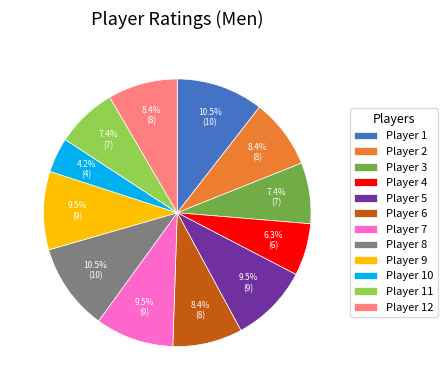

What is the smallest slice in the pie chart?

Player 10